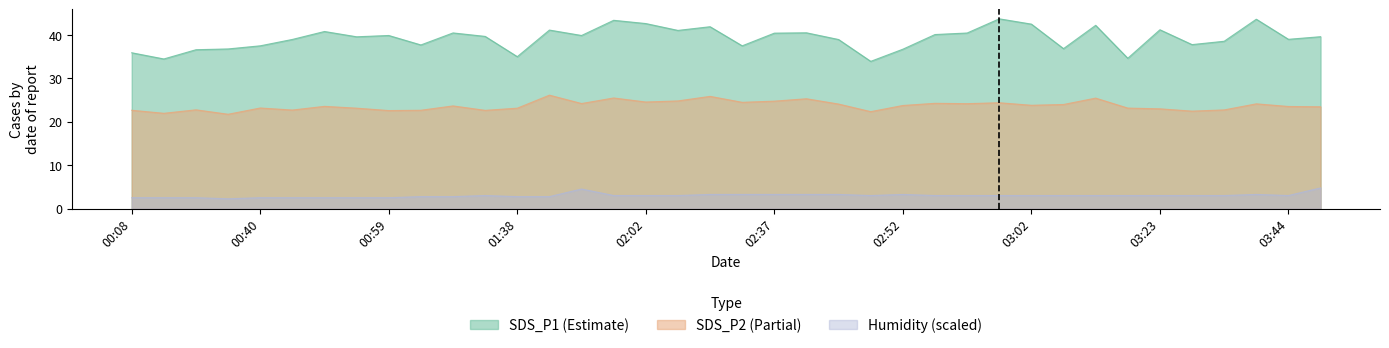

True or false: Humidity has a value of 3.0 at 03:05.

True